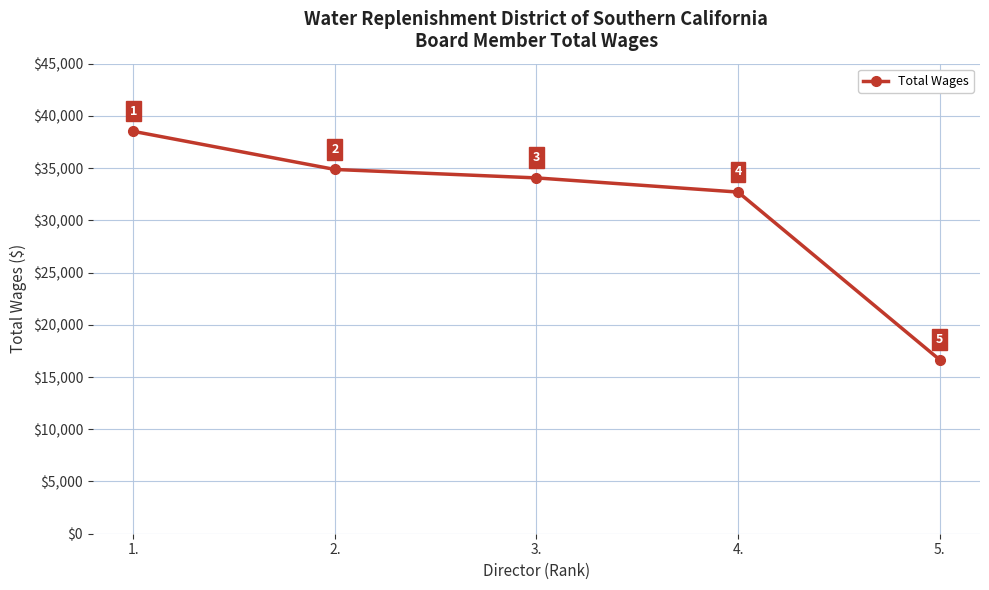

What position from the right is 1.?

5